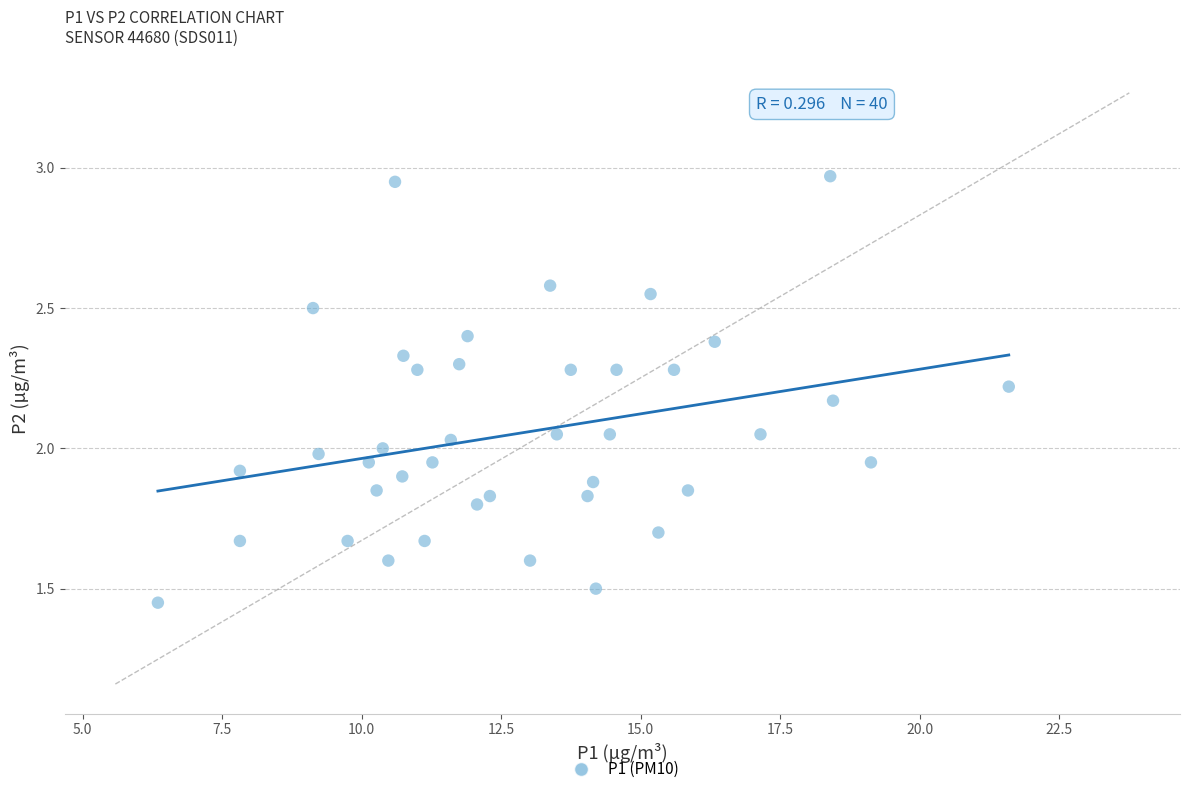

What is the range of X values (max minus min)?

15.3